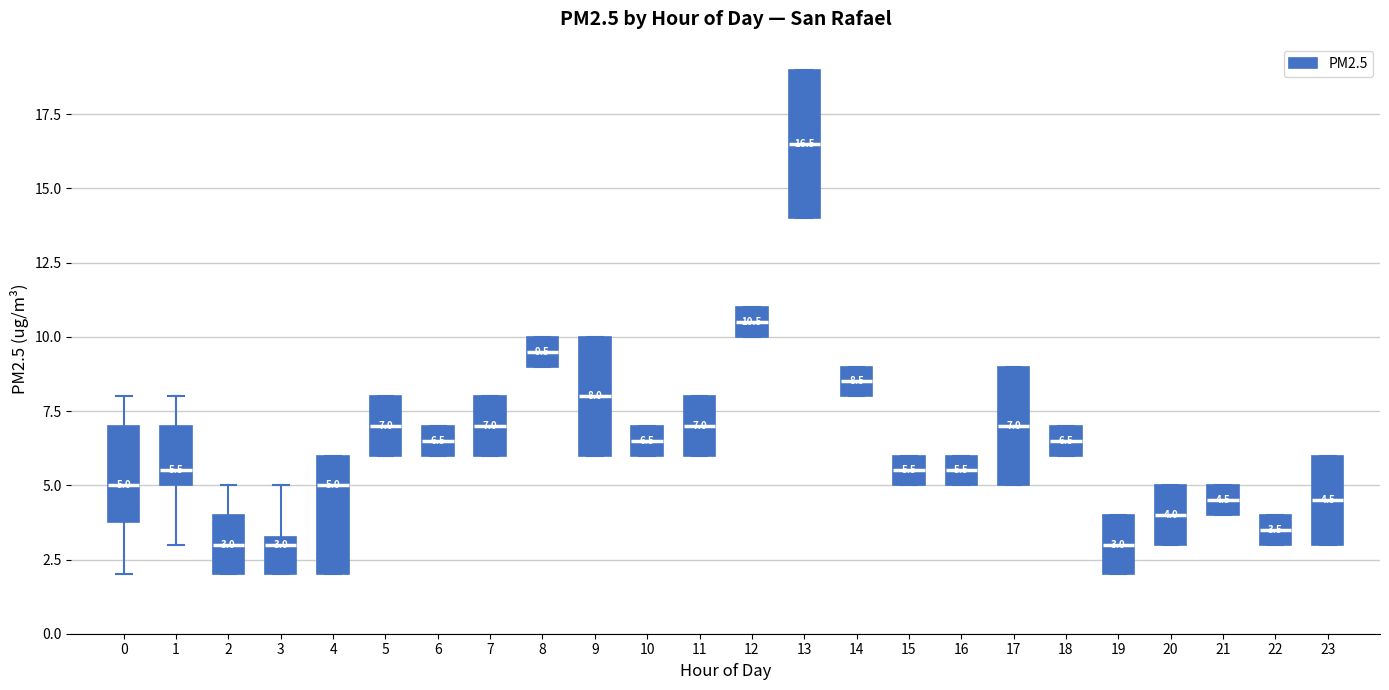

Comparing the boxes themselves (not the whiskers), which one is the tallest?

13